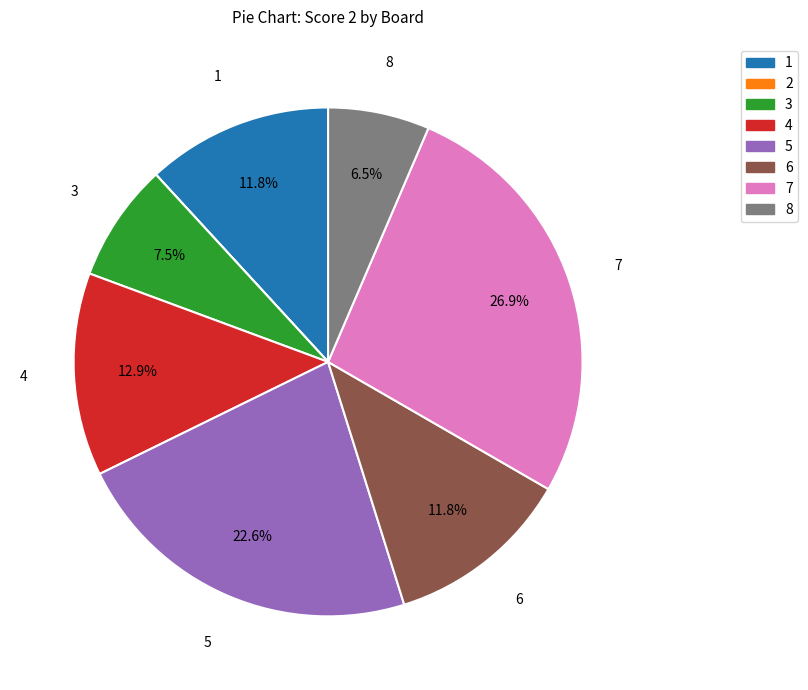

Is there any slice that represents more than half of the pie?

No